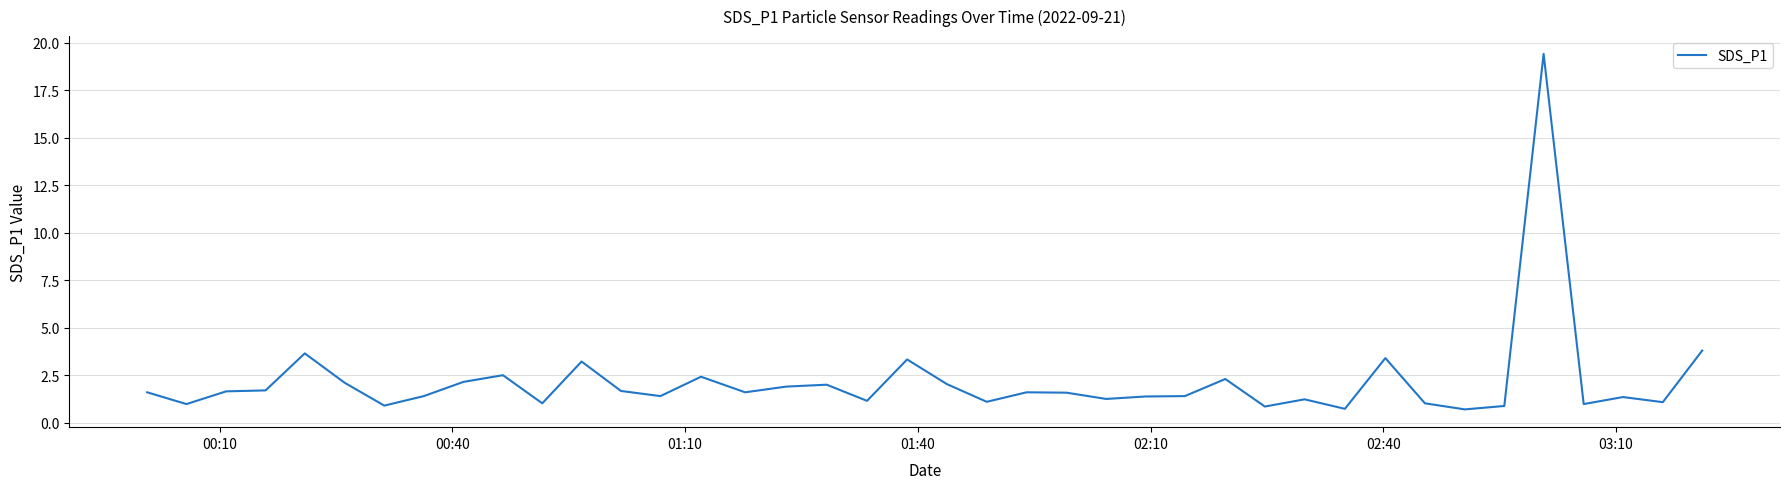

What is the smallest value displayed?

0.7